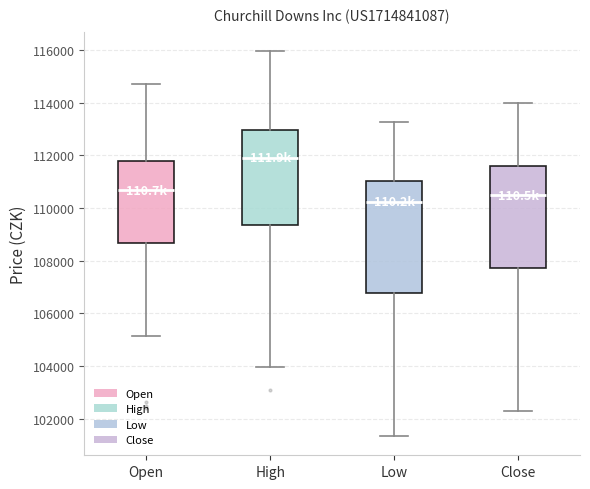

Reading left to right, read every box against the y-axis: the position of its median line, the range the box covers, and the ends of its whiskers. The values are not printed on the chart, so give them approximately, as read against the axis.

Open: median 110600, box 108600 to 111800, whiskers 105200 to 114800
High: median 112000, box 109400 to 113000, whiskers 104000 to 116000
Low: median 110200, box 106800 to 111000, whiskers 101400 to 113200
Close: median 110400, box 107800 to 111600, whiskers 102200 to 114000